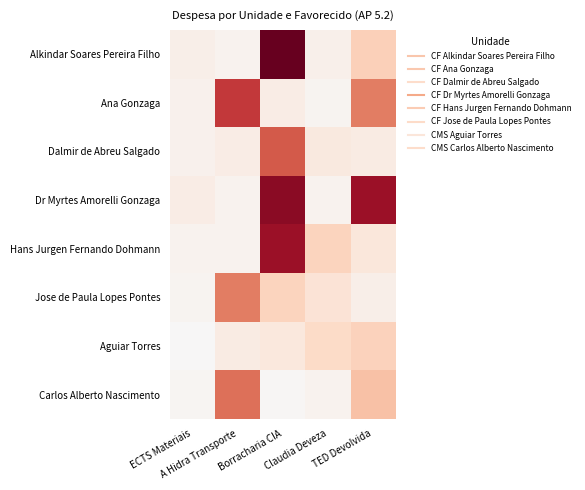

How many distinct data groups are displayed?

8